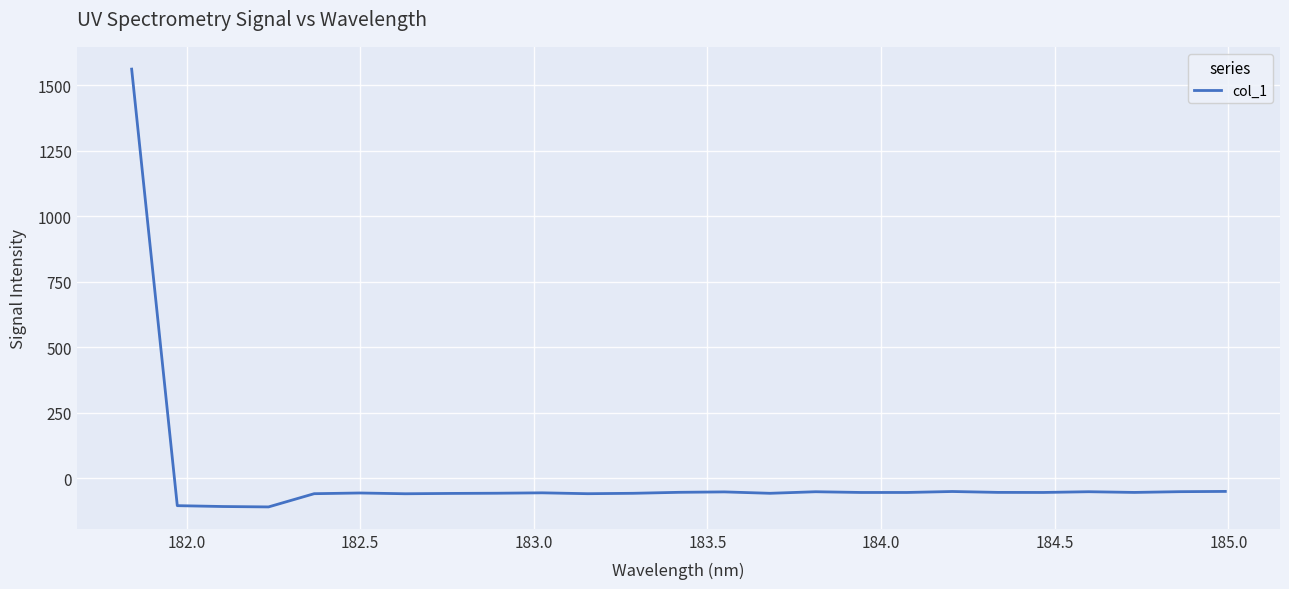

What is the greatest value displayed?

1561.2